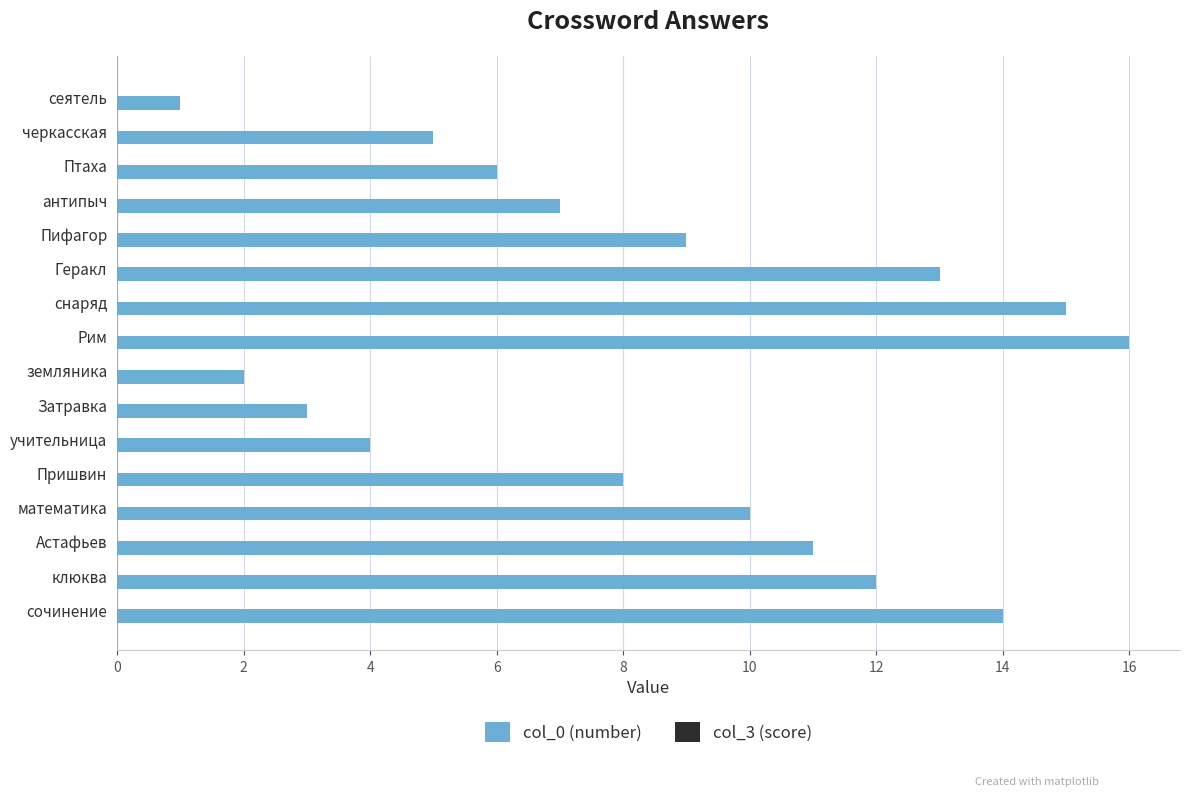

Is it true that the value at сочинение is 14?

True